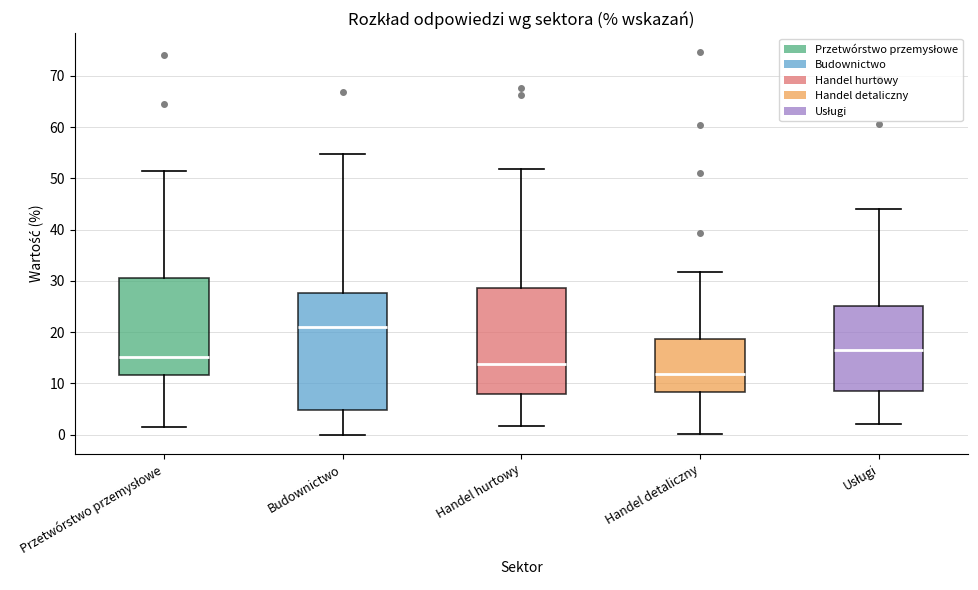

Comparing the boxes themselves (not the whiskers), which one is the tallest?

Budownictwo